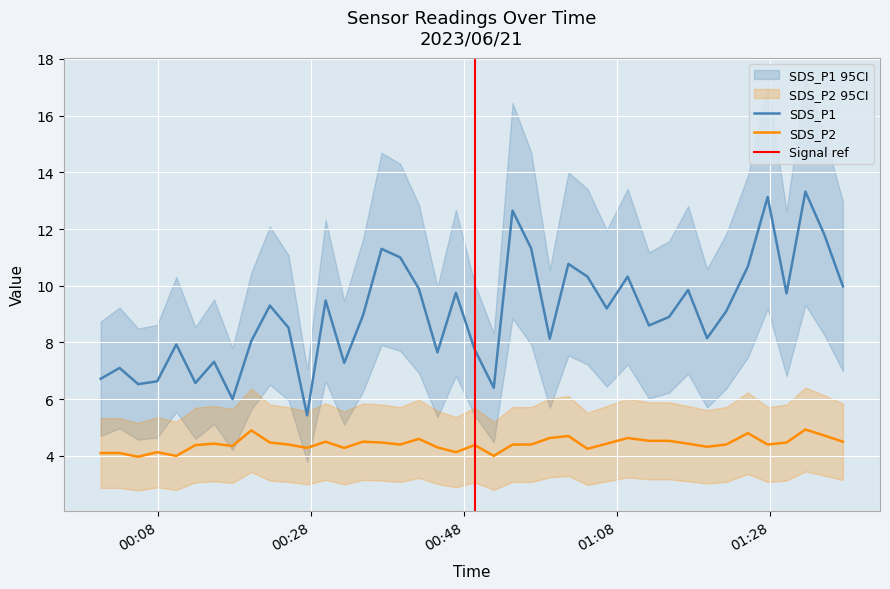

True or false: SDS_P2 and SDS_P1 intersect in this chart.

False